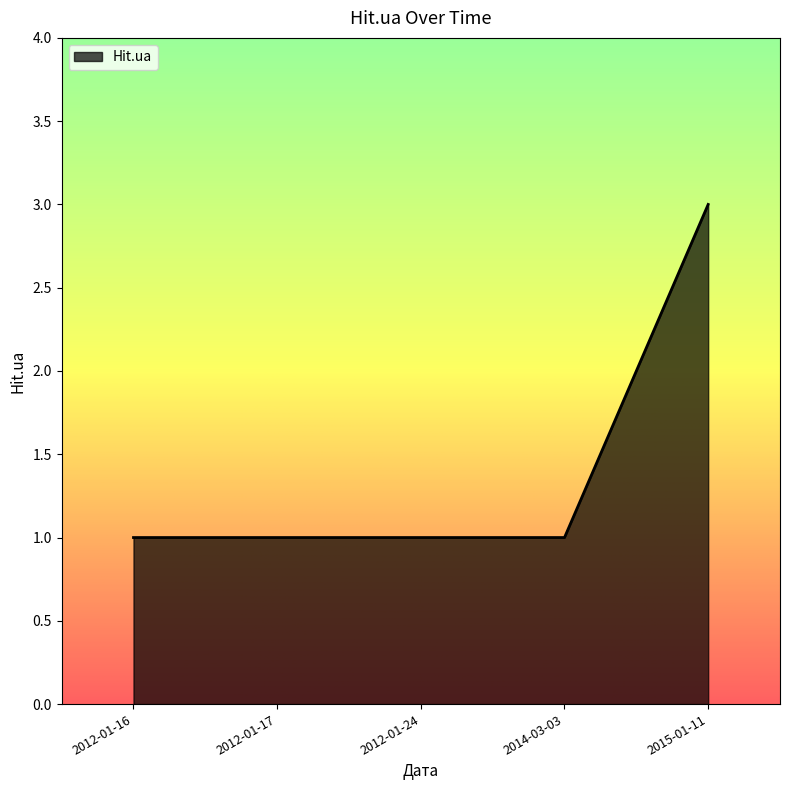

Reading left to right, extract all data points from this chart.

2012-01-16=1	2012-01-17=1	2012-01-24=1	2014-03-03=1	2015-01-11=3